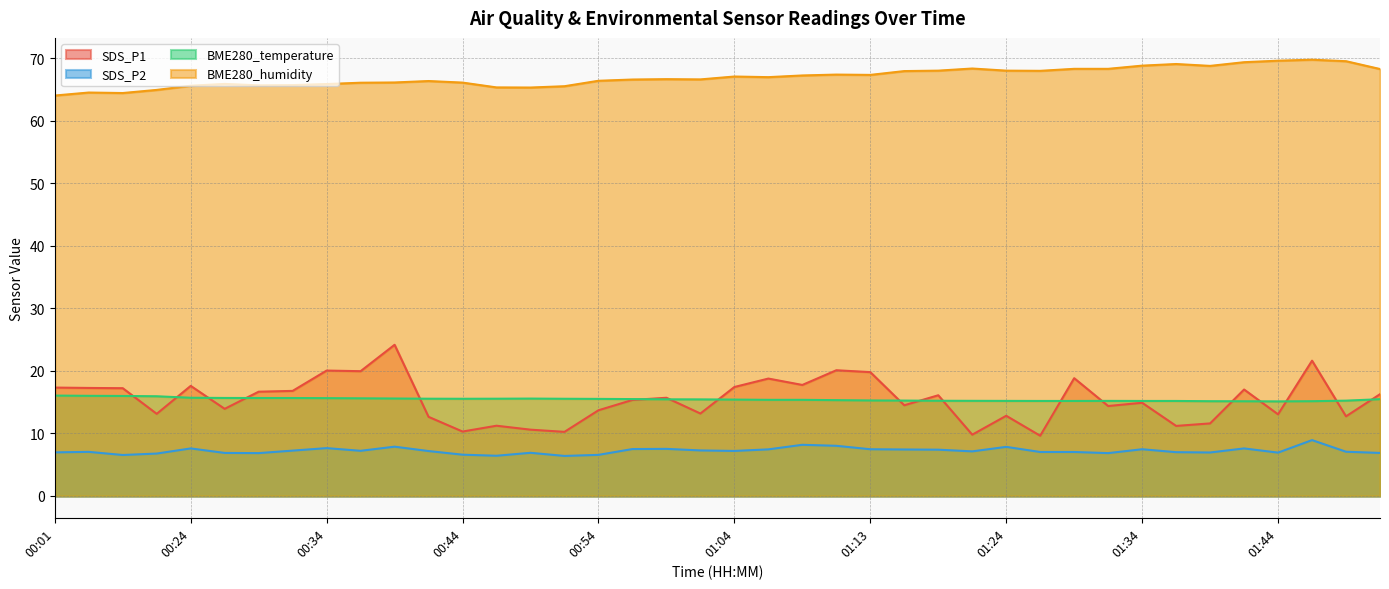

Where is SDS_P1 nearest to the value 16?

01:18